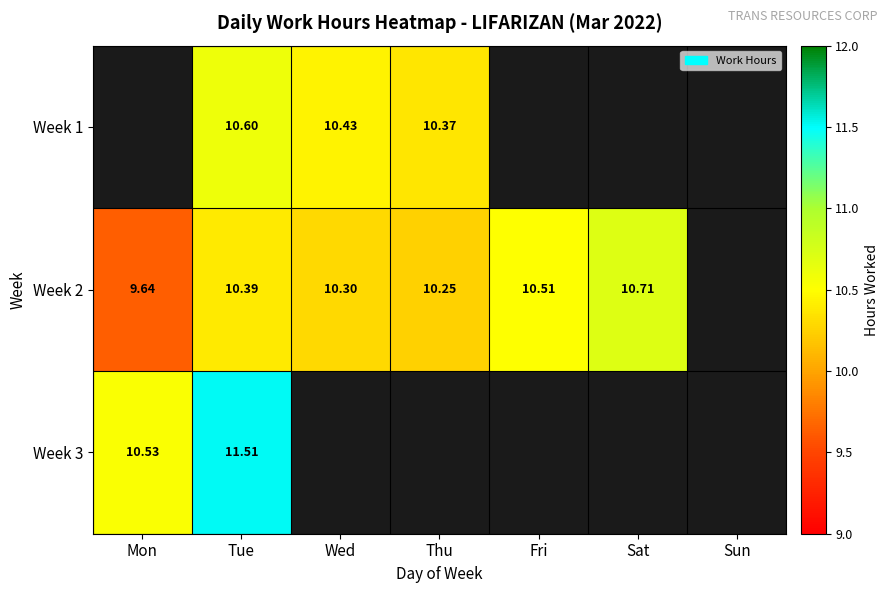

Is the value of Week 2 at Sun greater than the value of Week 3 at Fri?

No